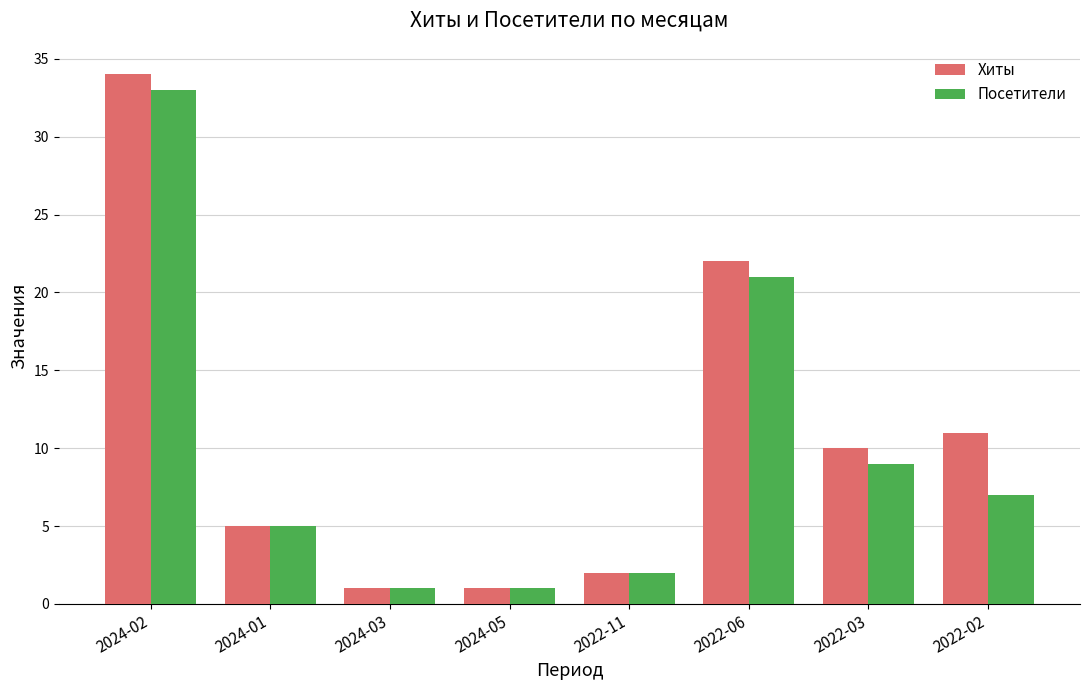

What is the difference between the Посетители values at 2024-03 and 2022-02?

6